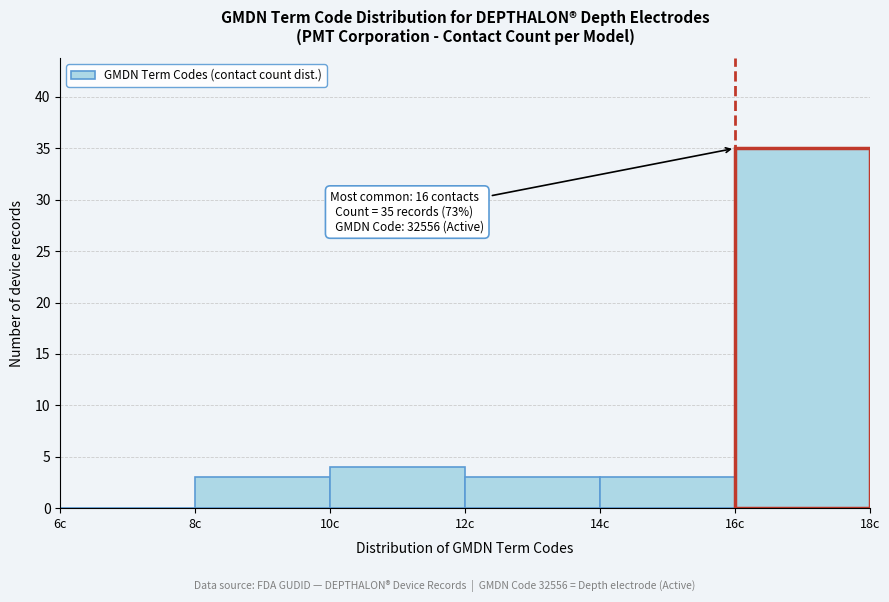

Which range on the x-axis has the tallest bar?

16 to 18